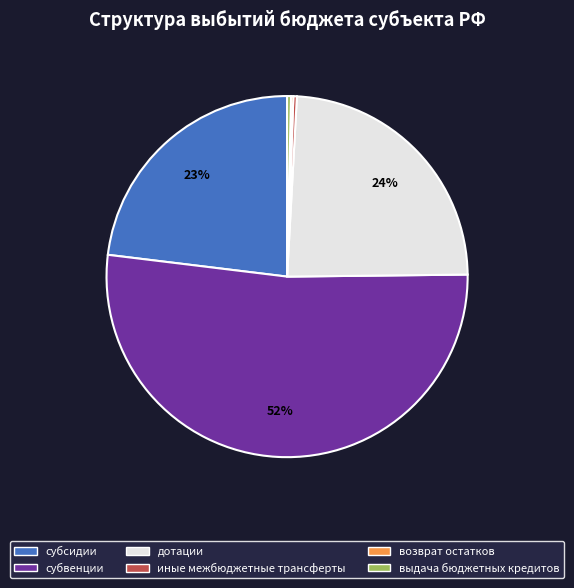

Between иные межбюджетные трансферты and субвенции, which is larger?

субвенции